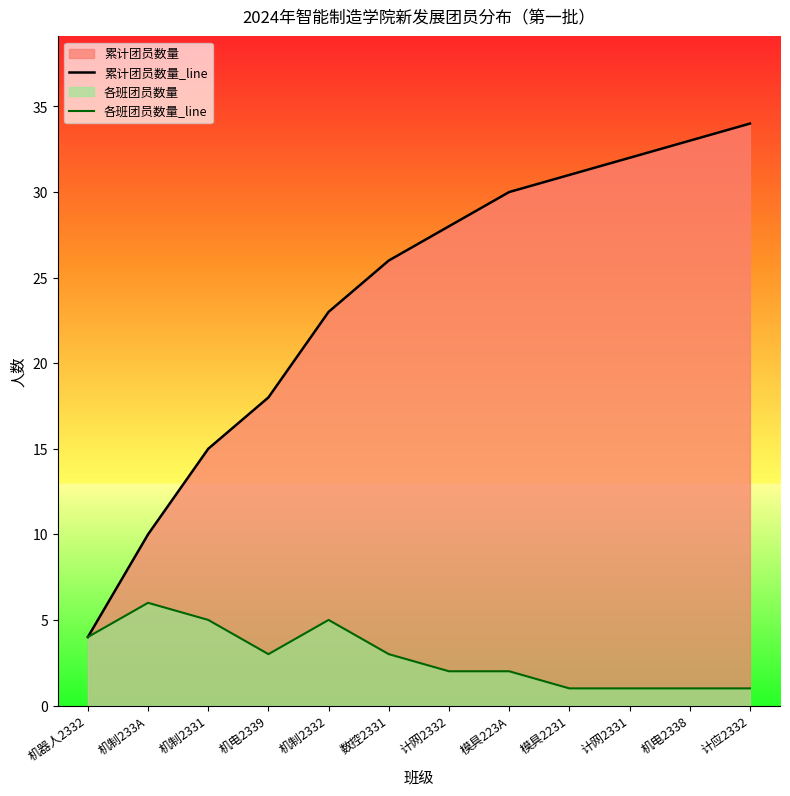

What is the spread (max minus min) of values at 计网2331?

31